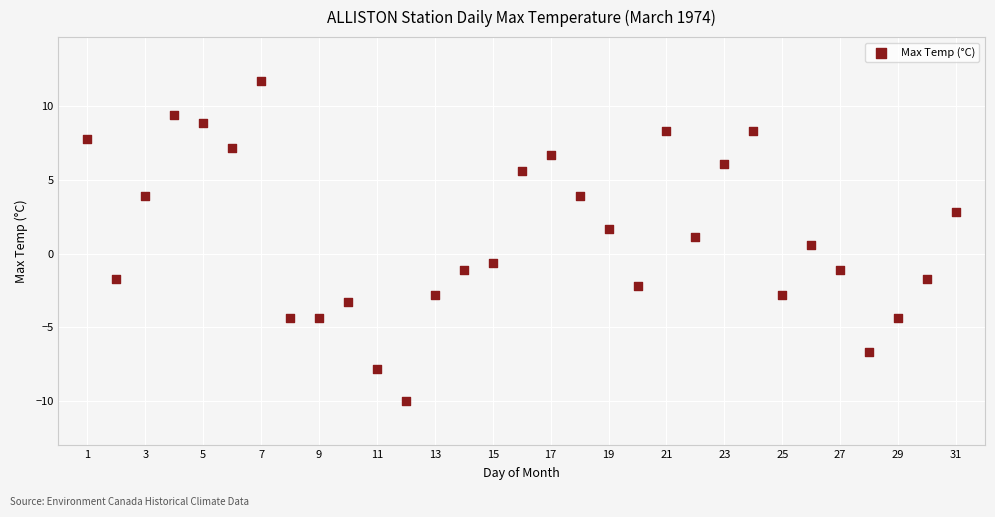

What is the range of X values (max minus min)?

30.0